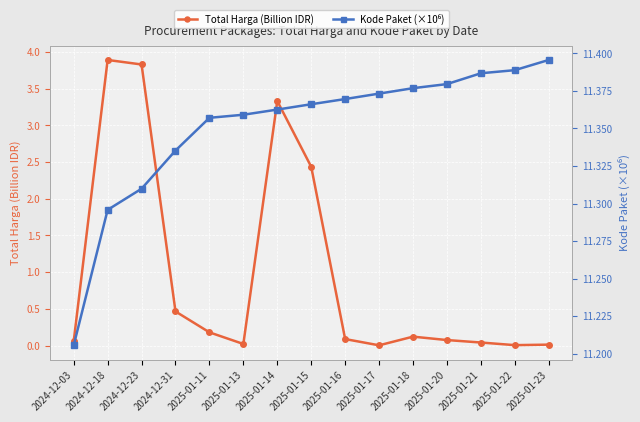

What is the label of the 6th point from the left?

2025-01-13